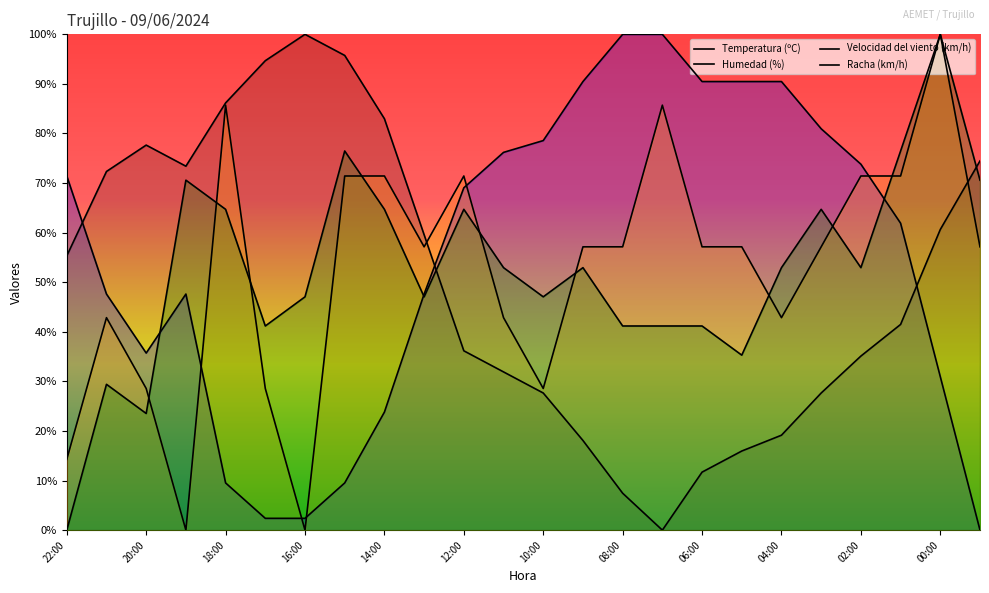

What is the spread (max minus min) of values at 09:00?

72.4